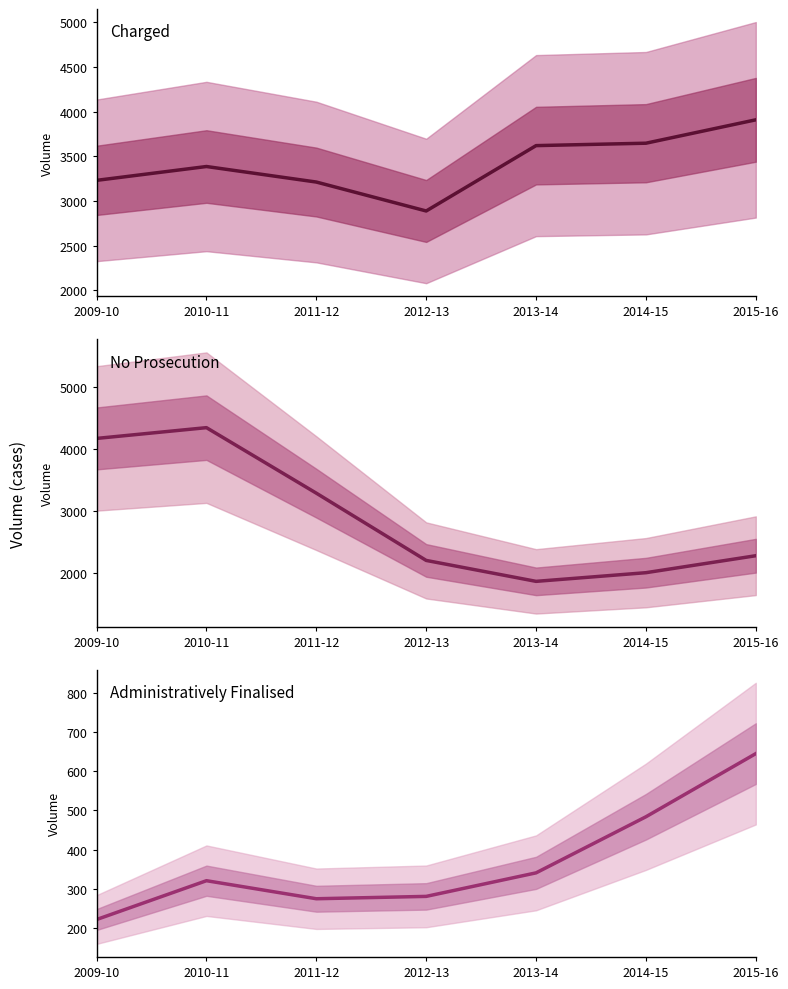

After their last crossing, which series has the higher values: No Prosecution or Charged?

Charged